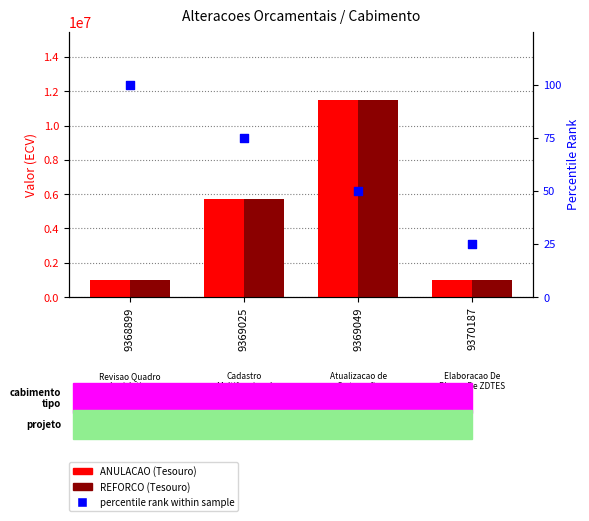

At which category is the sum across all series the highest?

9369049